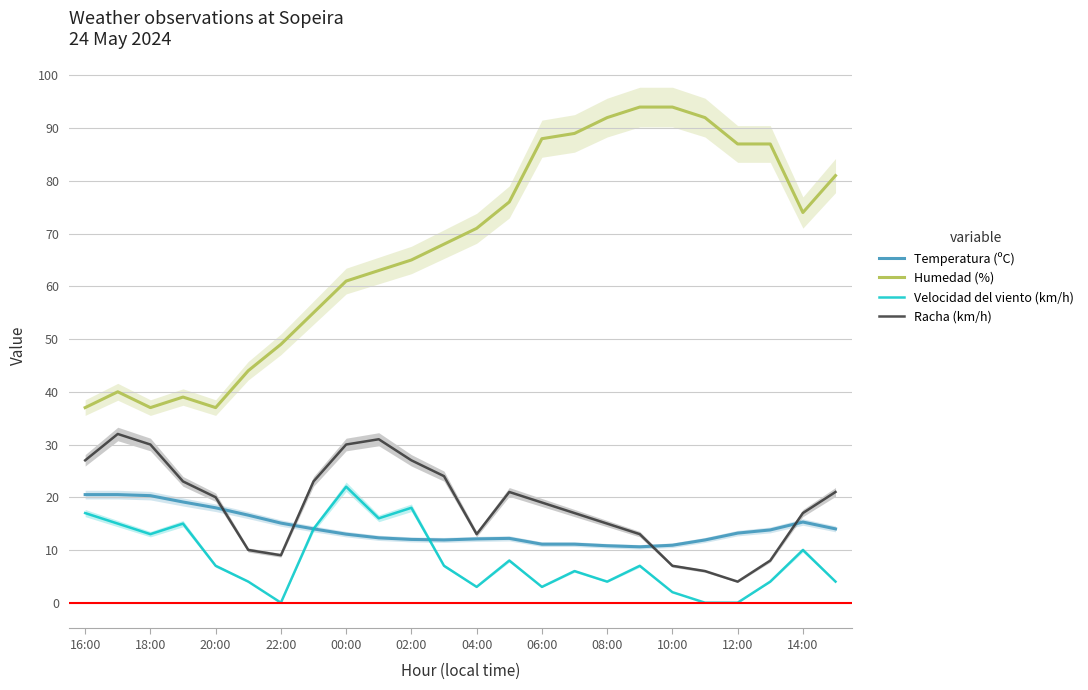

Where is the first local maximum for Temperatura (ºC)?

13